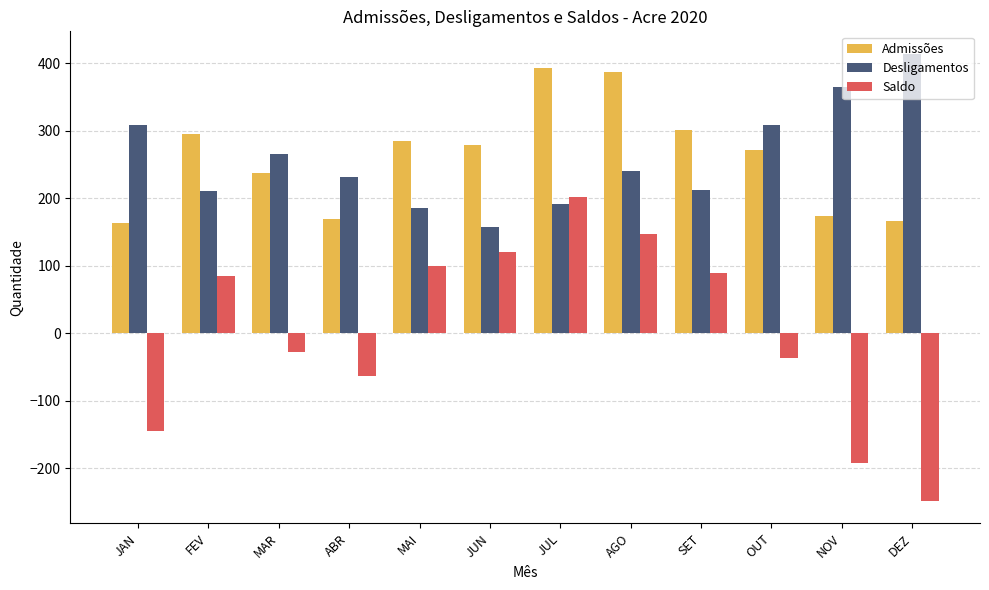

What is the label of the 4th bar from the right?

SET